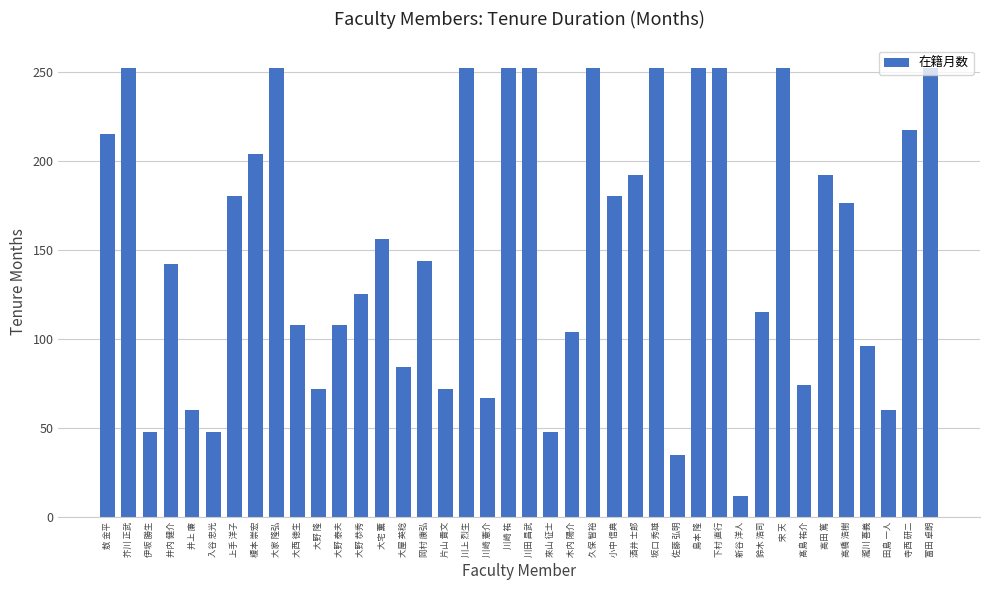

What is the label of the 1st bar from the right?

富田 卓朗